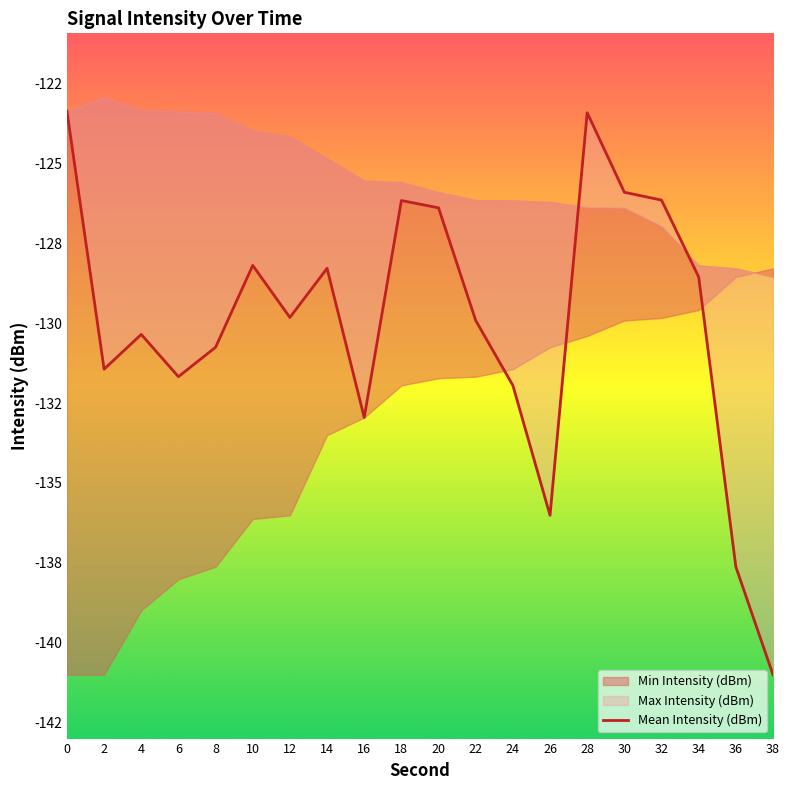

What is the minimum value shown in the chart?

-141.0